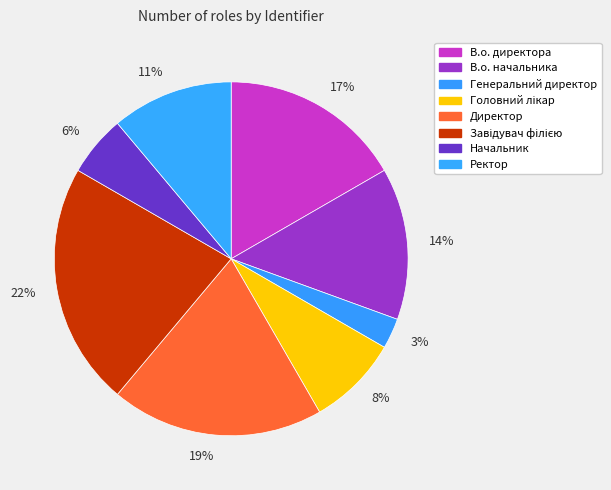

The Начальник slice represents 6% of the pie. True or false?

True